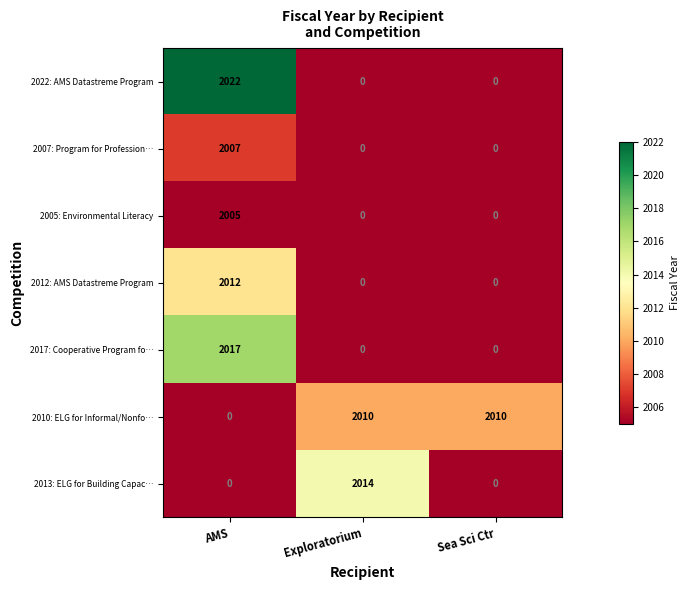

What is the total value across all series at AMS?

10063